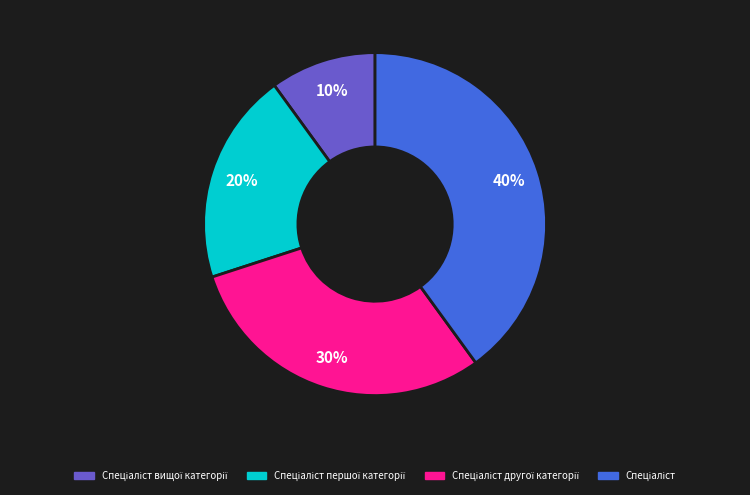

To the nearest percent, what is the average slice percentage?

25%